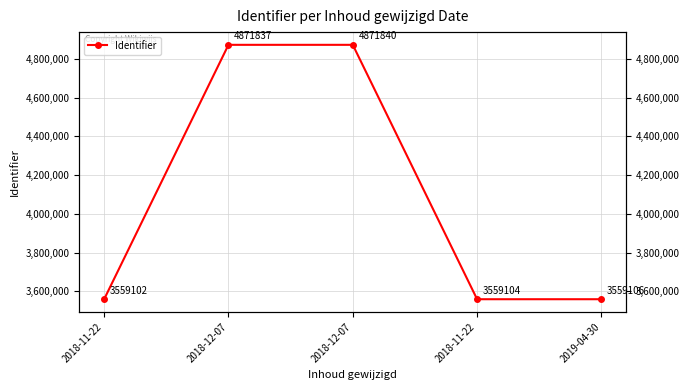

At which category does the data reach its first local valley?

2018-11-22